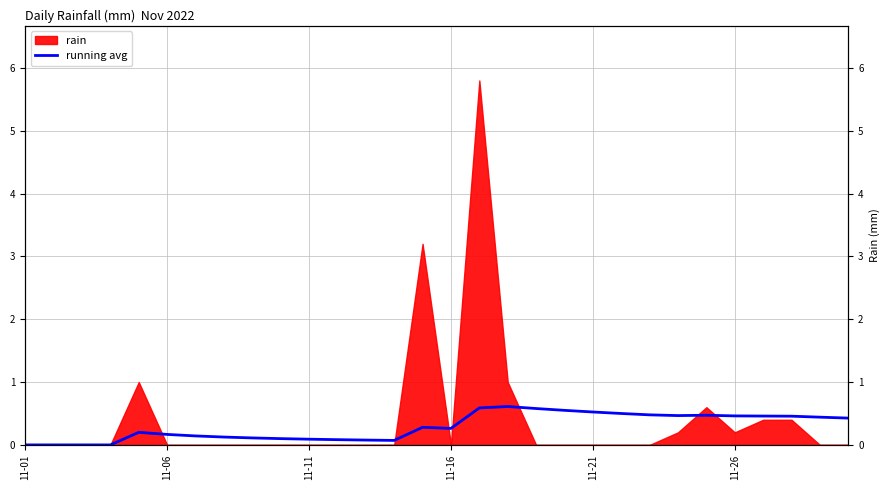

How many lines are shown in the chart?

1